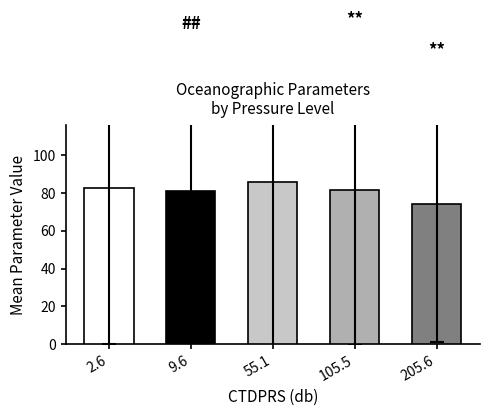

What is the label of the 4th bar from the right?

9.6